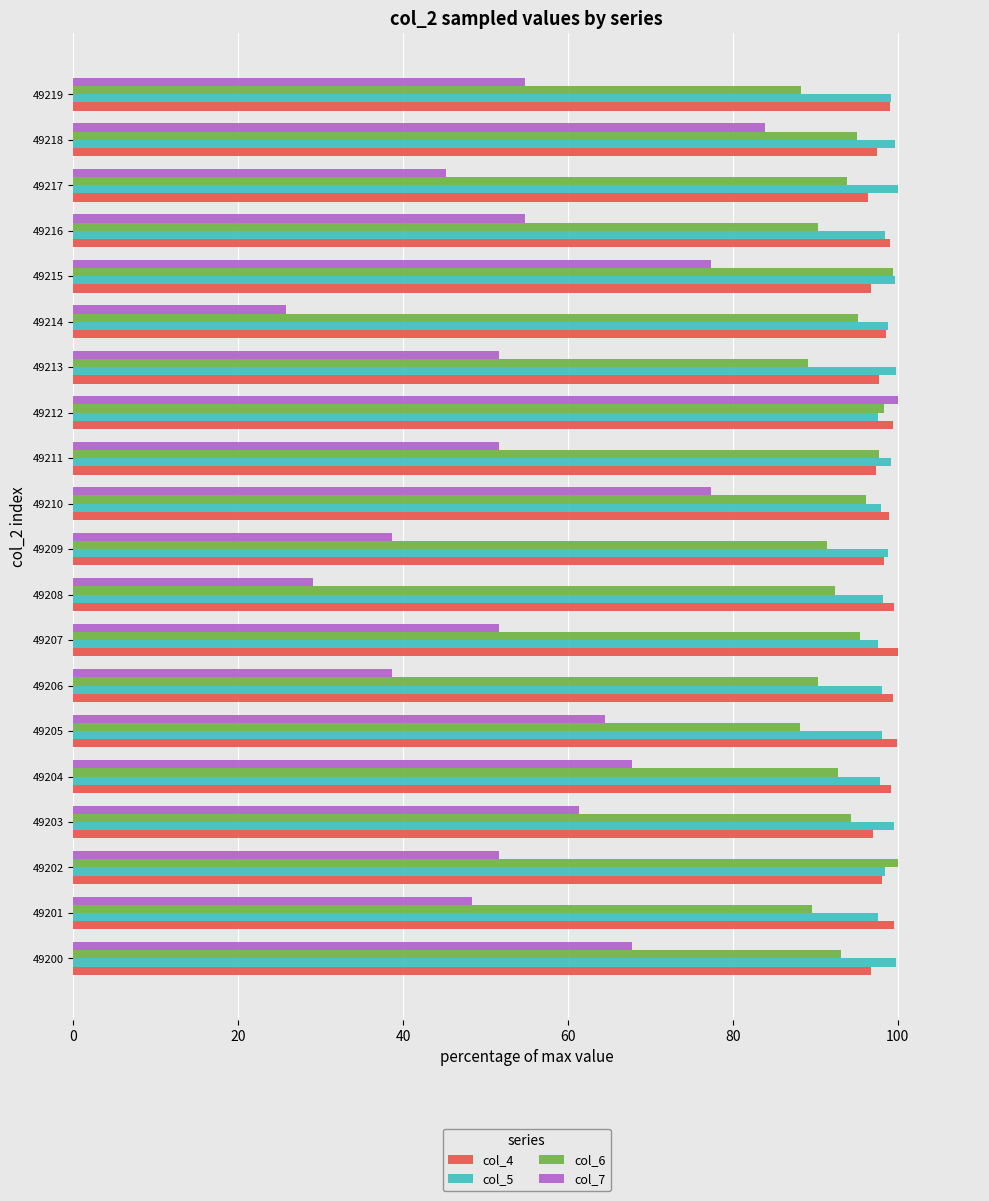

At how many categories does at least one series exceed 87?

20